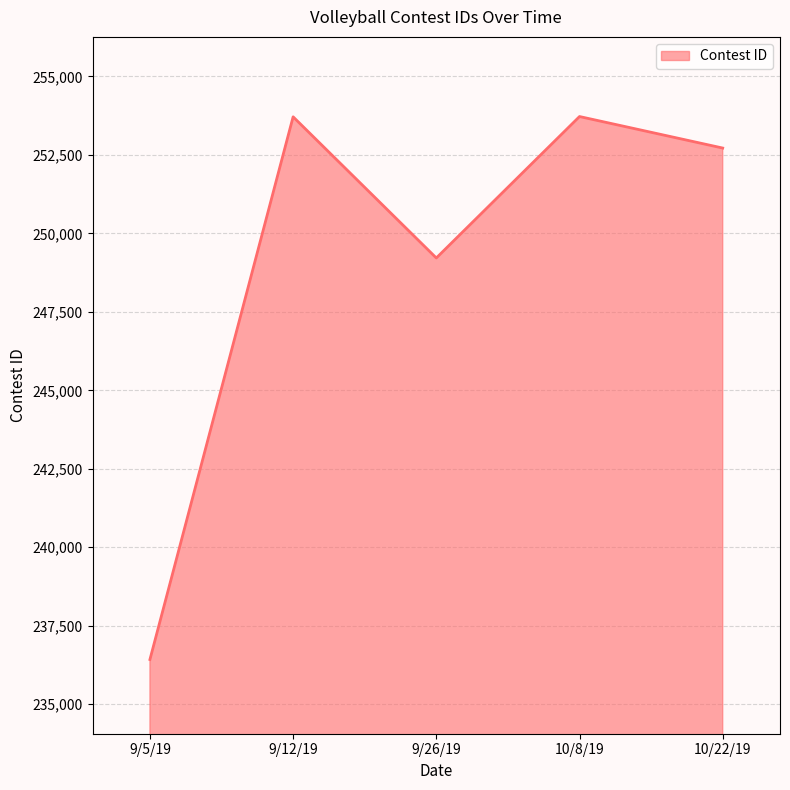

What is the change in value from 10/8/19 to 10/22/19?

-1004